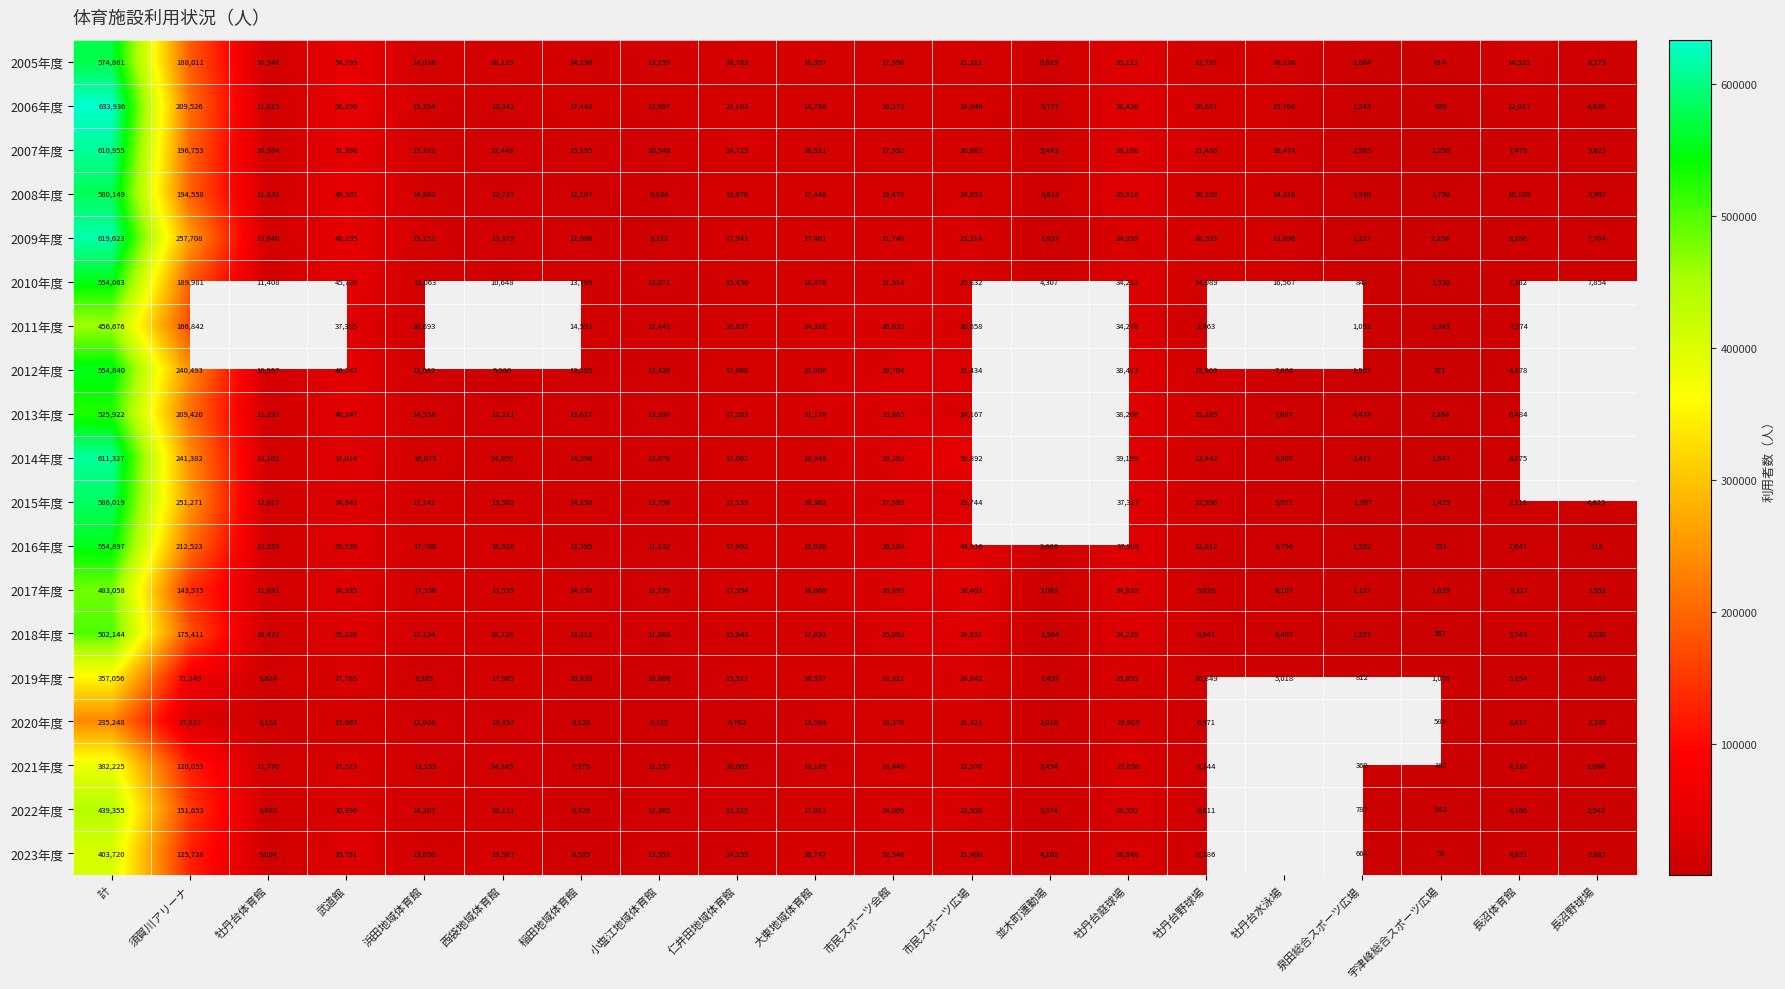

What is the difference between the maximum and minimum values in the 2006年度 series?

633016